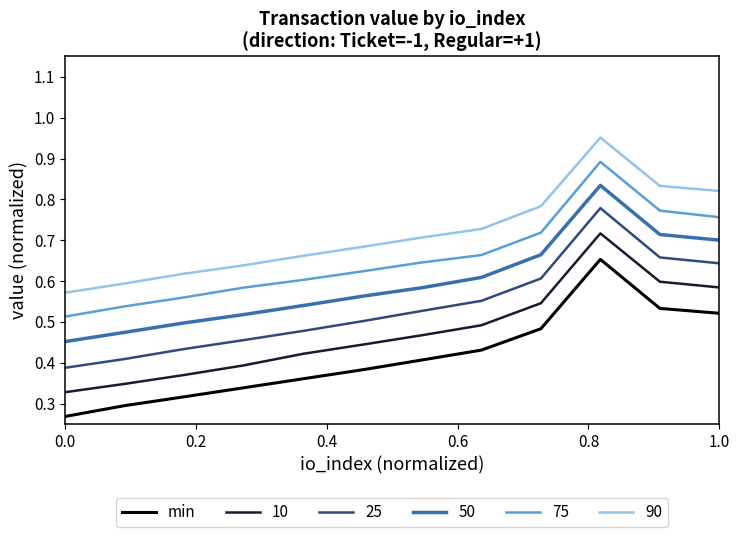

List the series in order of their overall mean, highest first.

90, 75, 50, 25, 10, min